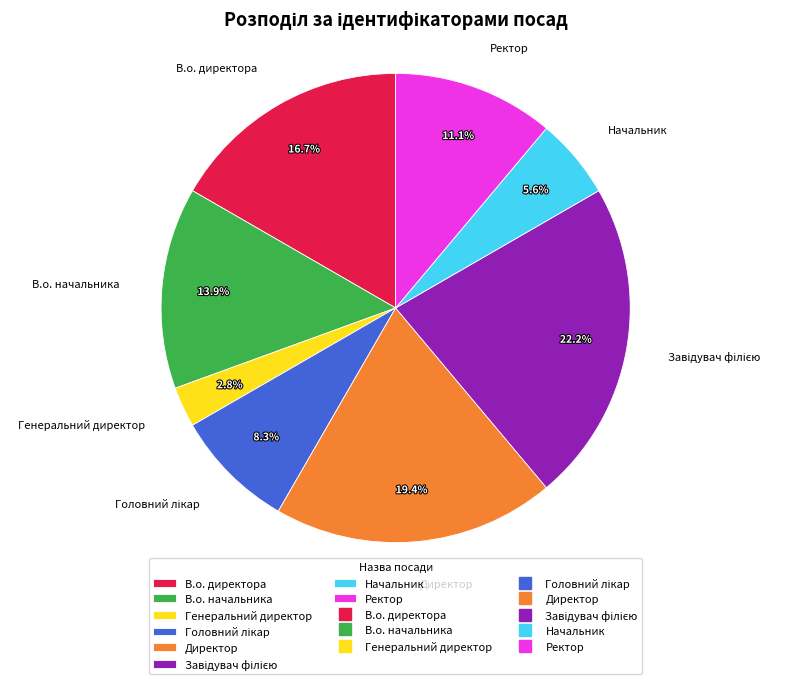

Which has a higher value, В.о. начальника or В.о. директора?

В.о. директора